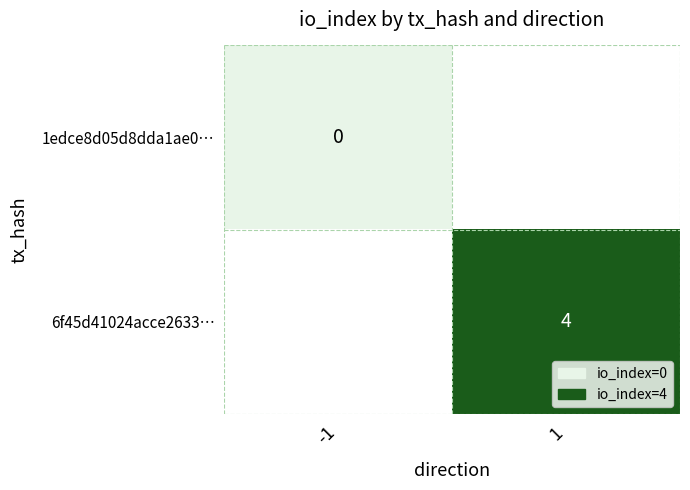

Is it true that 6f45d41024acce2633… equals 3 at 1?

False